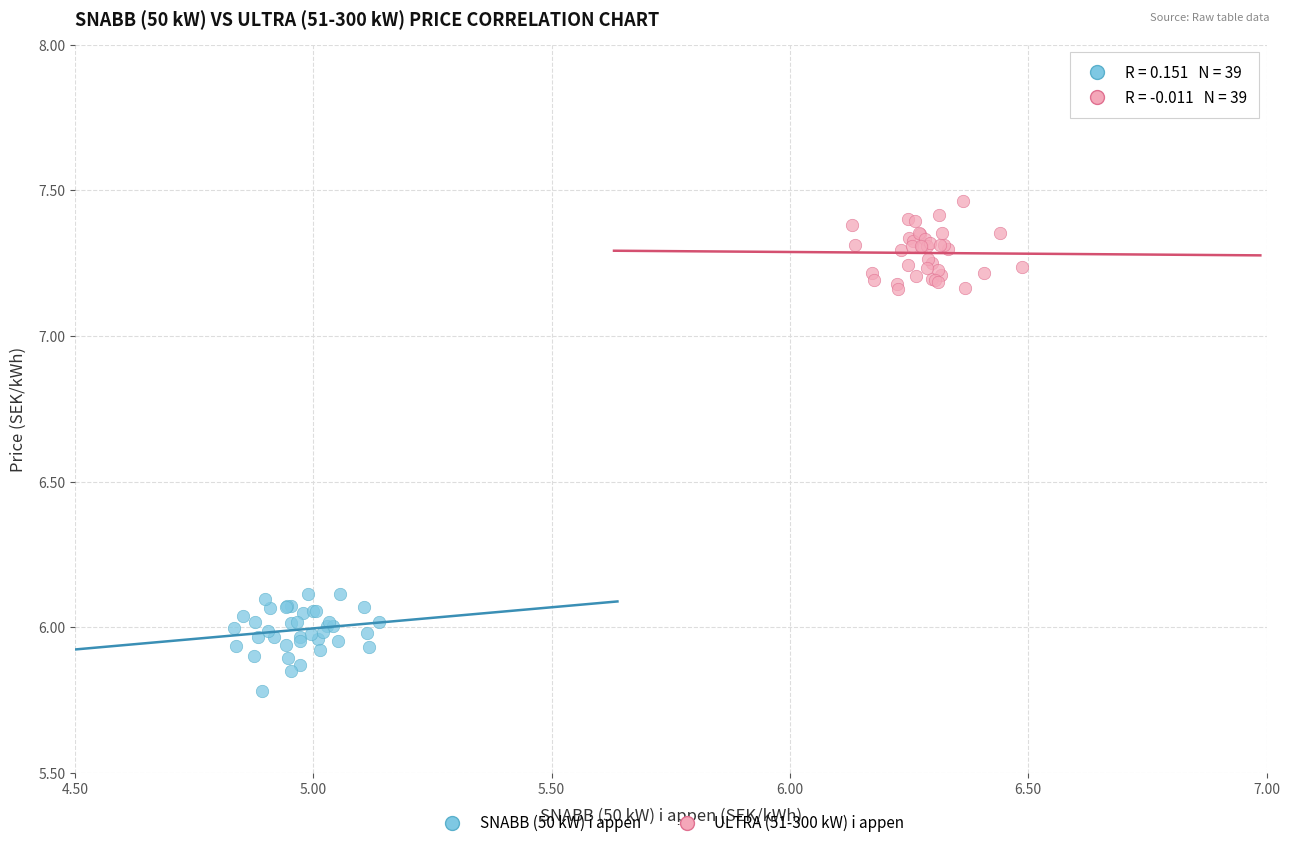

Which series reaches the maximum Y coordinate?

ULTRA (51-300 kW) i appen